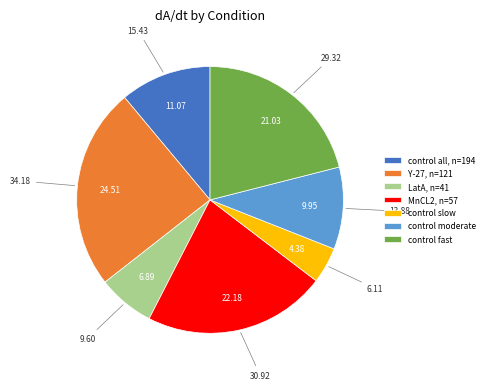

Is control slow the majority of the pie?

No